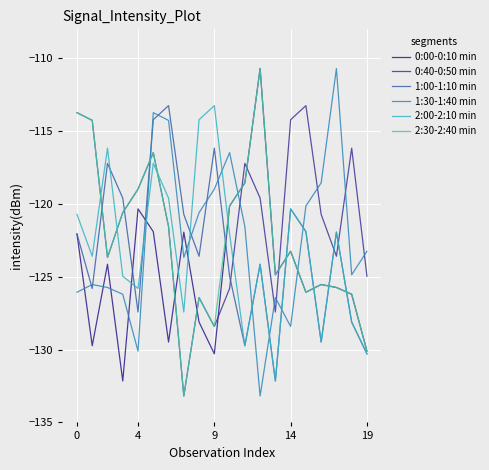

Does the chart have visible grid lines?

Yes